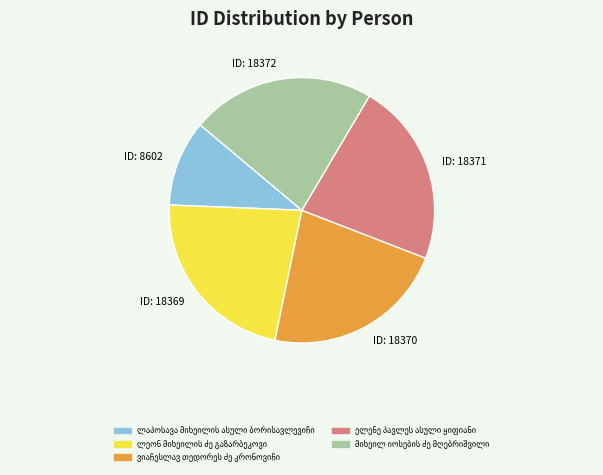

How many slices are in this pie chart?

5